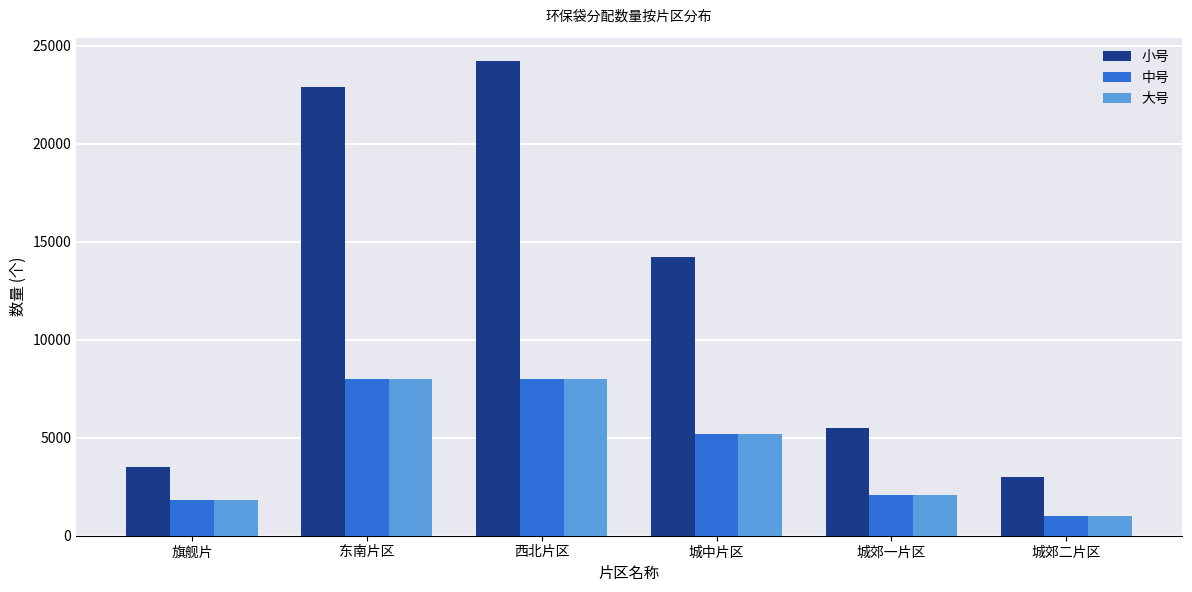

What is the greatest value displayed?

24200